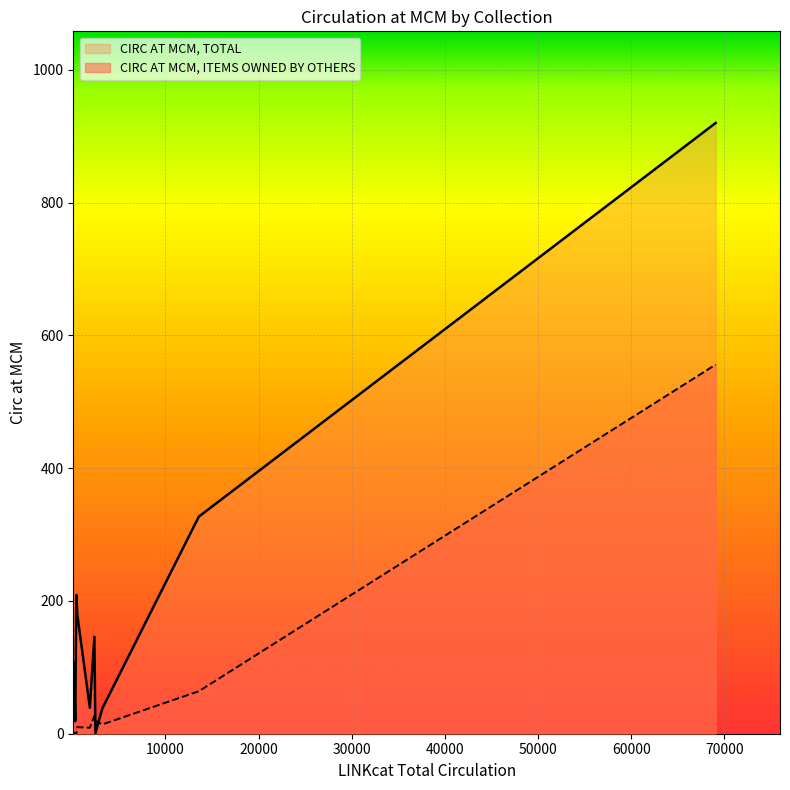

Which series ends up on top after the final intersection of CIRC AT MCM, ITEMS OWNED BY OTHERS and CIRC AT MCM, TOTAL?

CIRC AT MCM, TOTAL